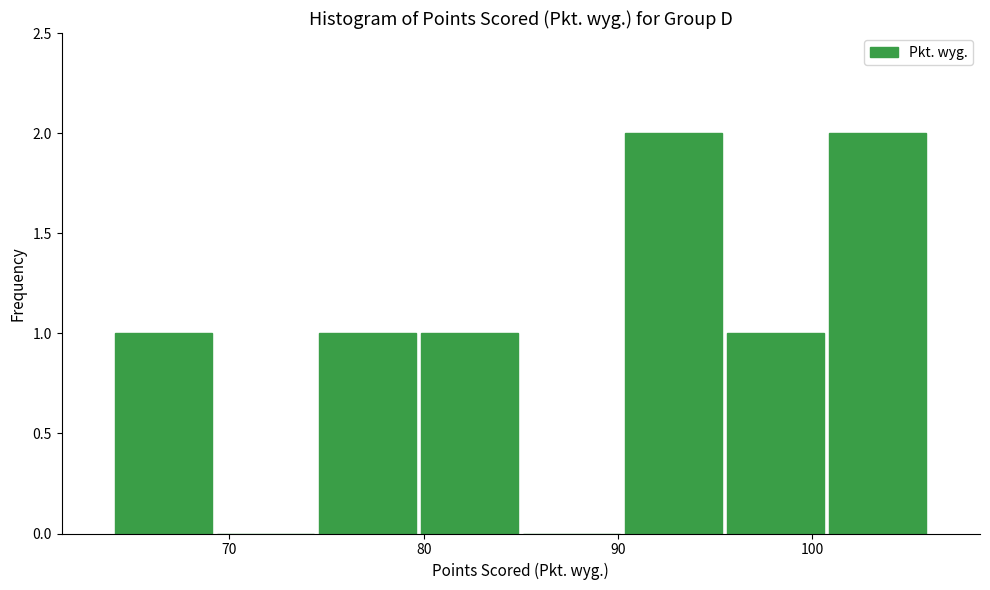

What is the height of the bar covering 96 to 101 on the x-axis? Neither the bar edges nor the heights are printed on the chart, so give them approximately, as read against the axes.

1